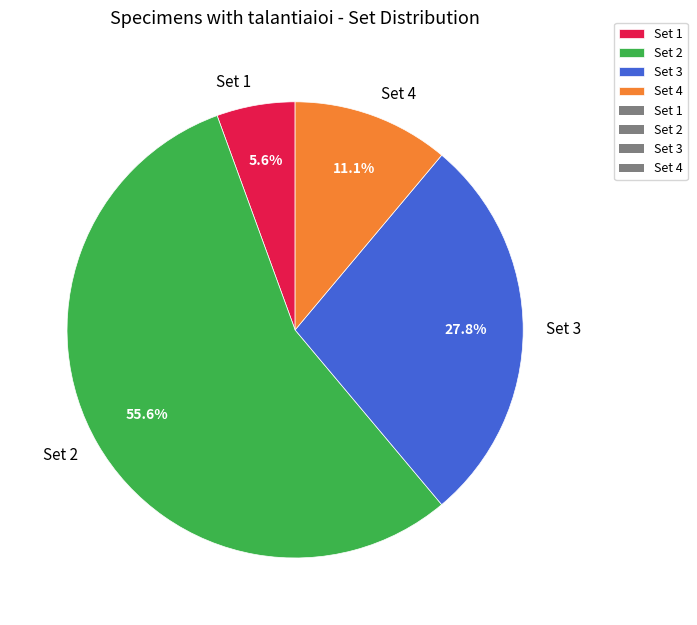

Rank the categories by value from lowest to highest.

Set 1, Set 4, Set 3, Set 2